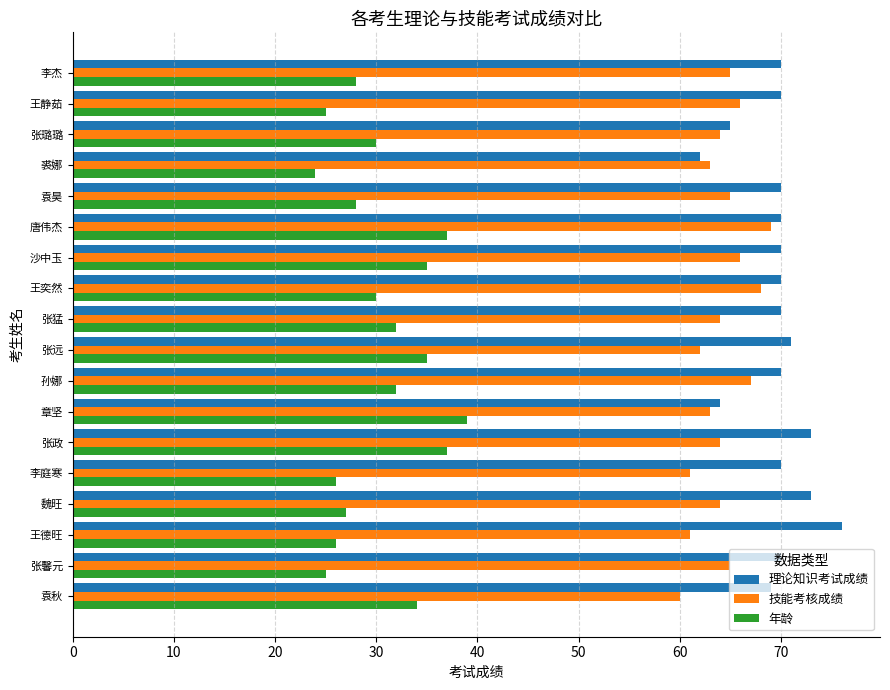

At 李杰, list the series in order from smallest to largest.

年龄, 技能考核成绩, 理论知识考试成绩